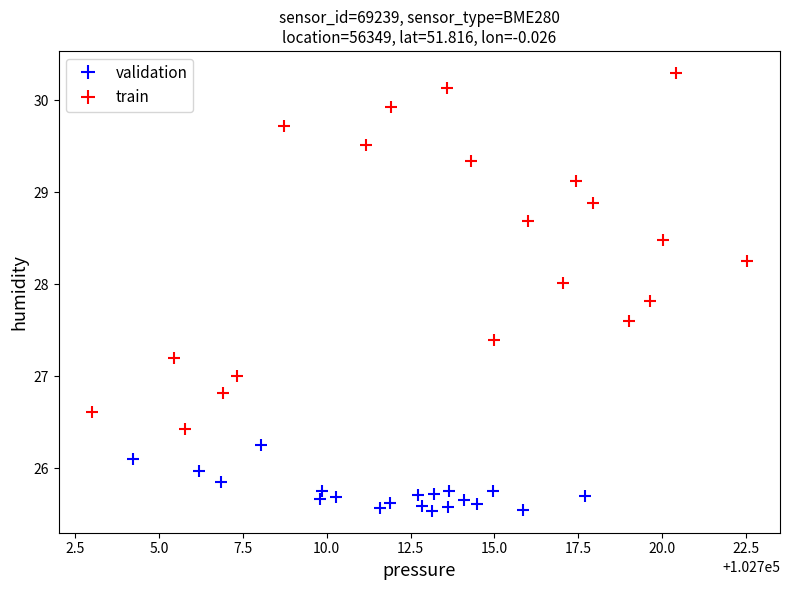

Which series contains the highest Y value?

train